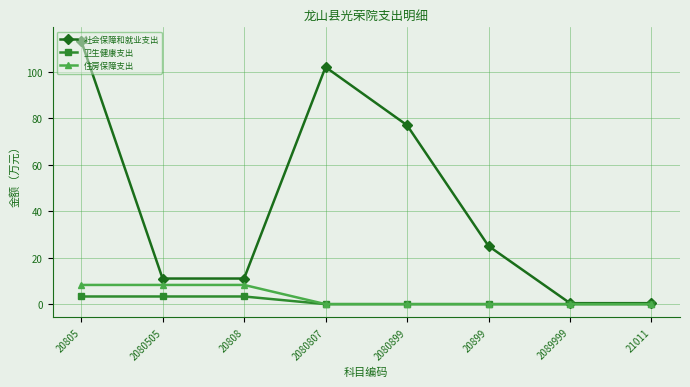

At how many categories does at least one series exceed 3?

6